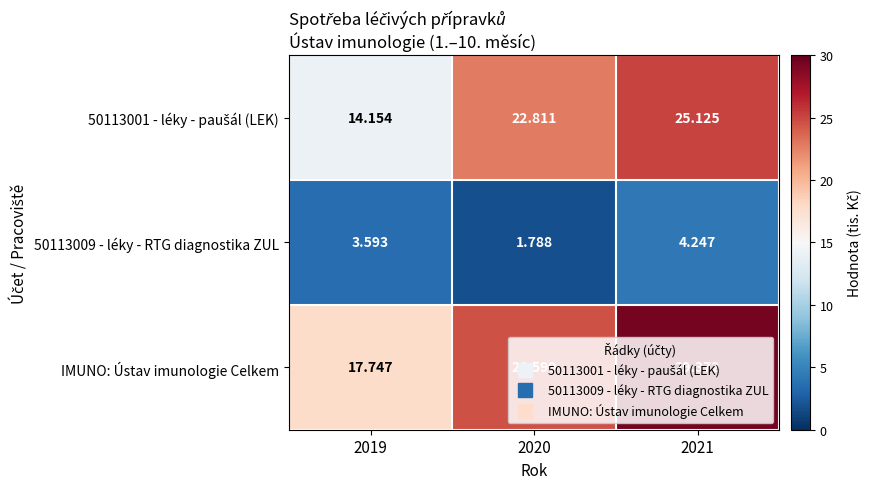

Which series changed the most between 2020 and 2021?

IMUNO: Ústav imunologie Celkem